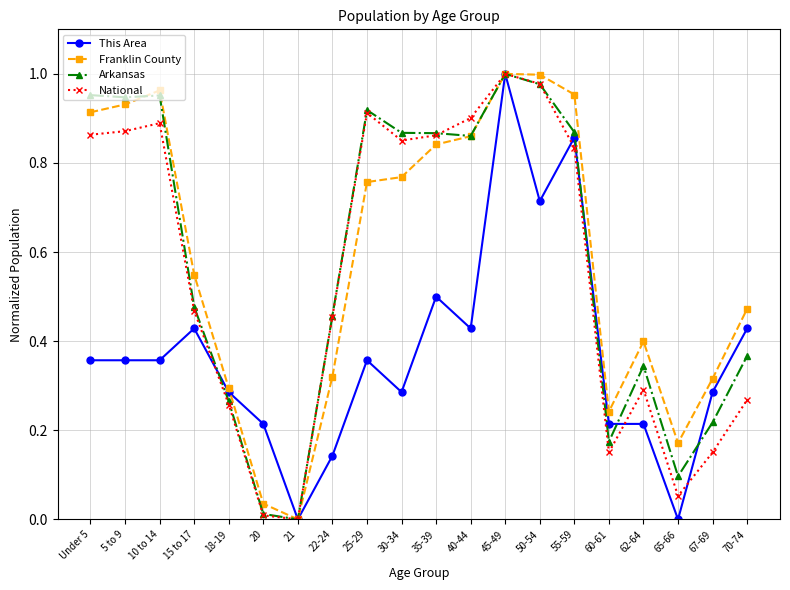

What is the average value of the Franklin County series?

0.6